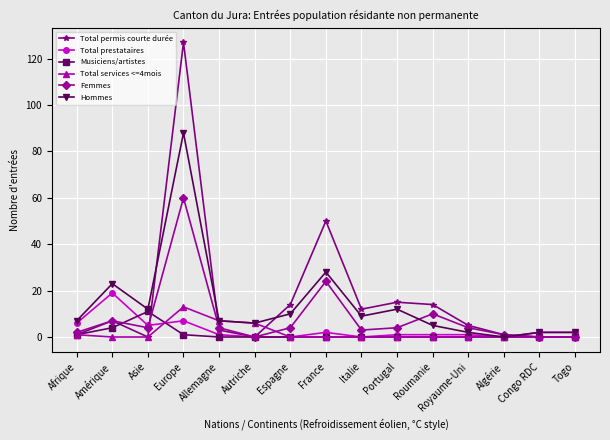

What is the sum of the Total services <=4mois values at Europe and France?

13